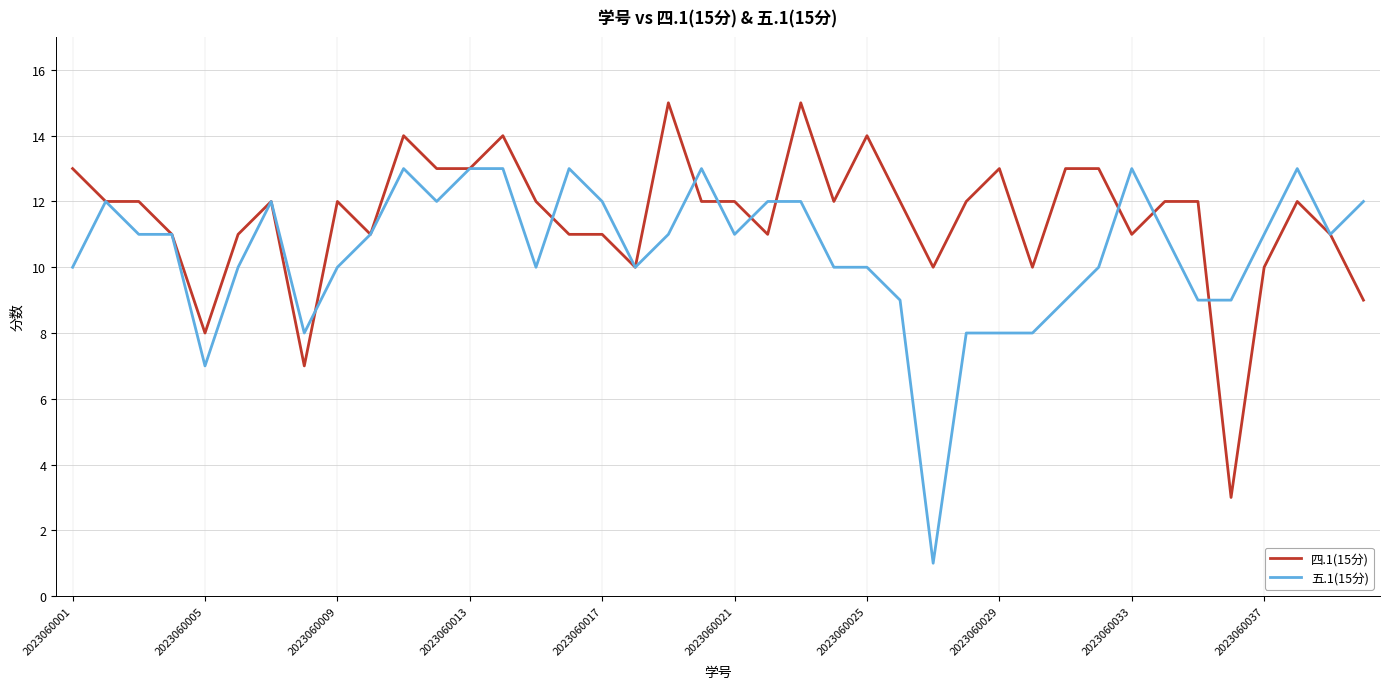

Which series has the largest total across all categories?

四.1(15分)